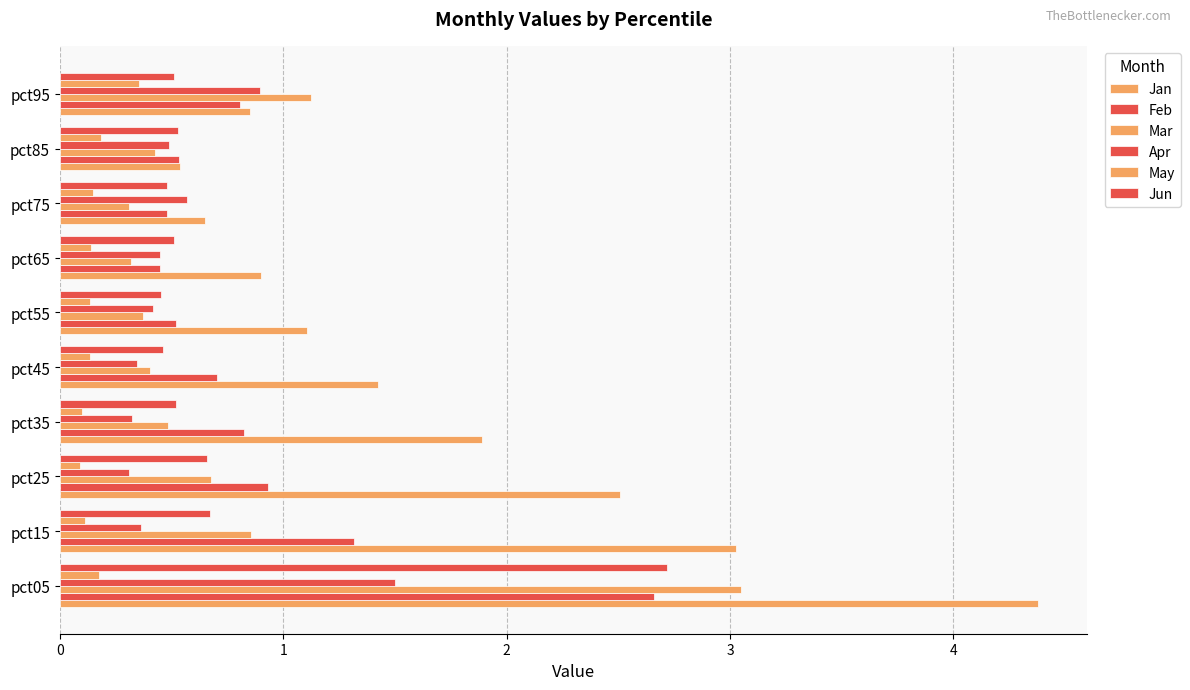

List the labels in order of Jun value, smallest first.

5, 4, 7, 9, 6, 3, 8, 2, 1, 0